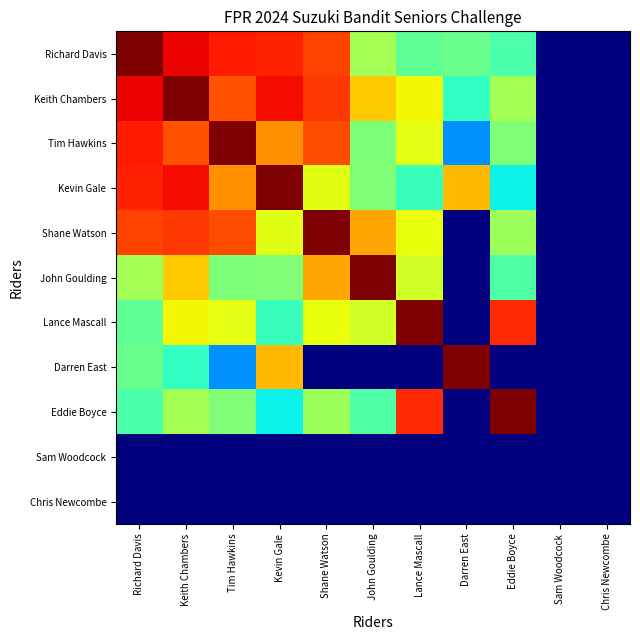

Rank the series by their maximum value, from highest to lowest.

Tim Hawkins, John Goulding, Keith Chambers, Kevin Gale, Shane Watson, Lance Mascall, Eddie Boyce, Richard Davis, Darren East, Sam Woodcock, Chris Newcombe